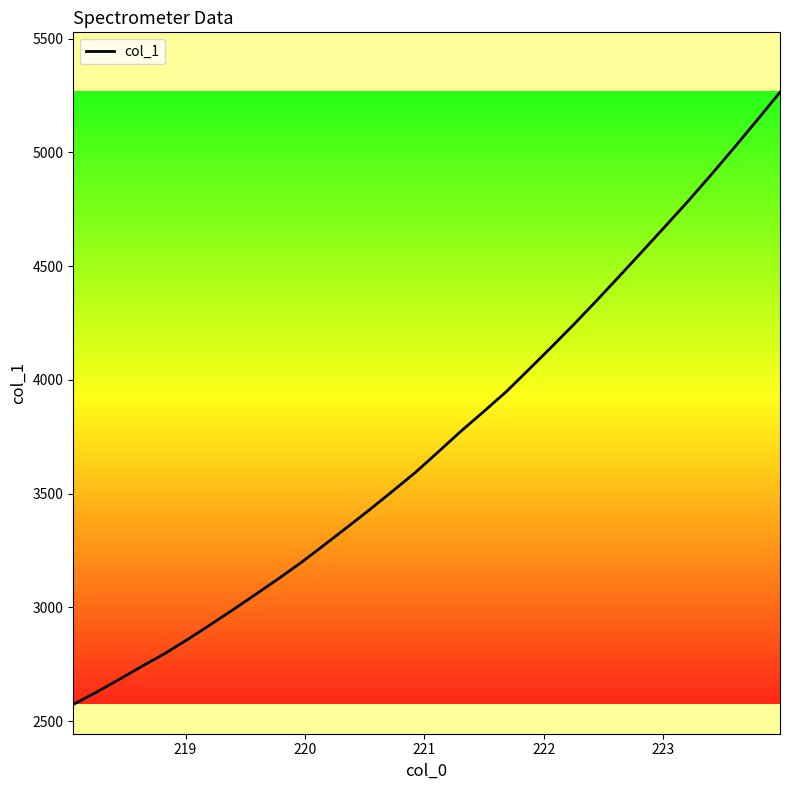

How many lines are shown in the chart?

1